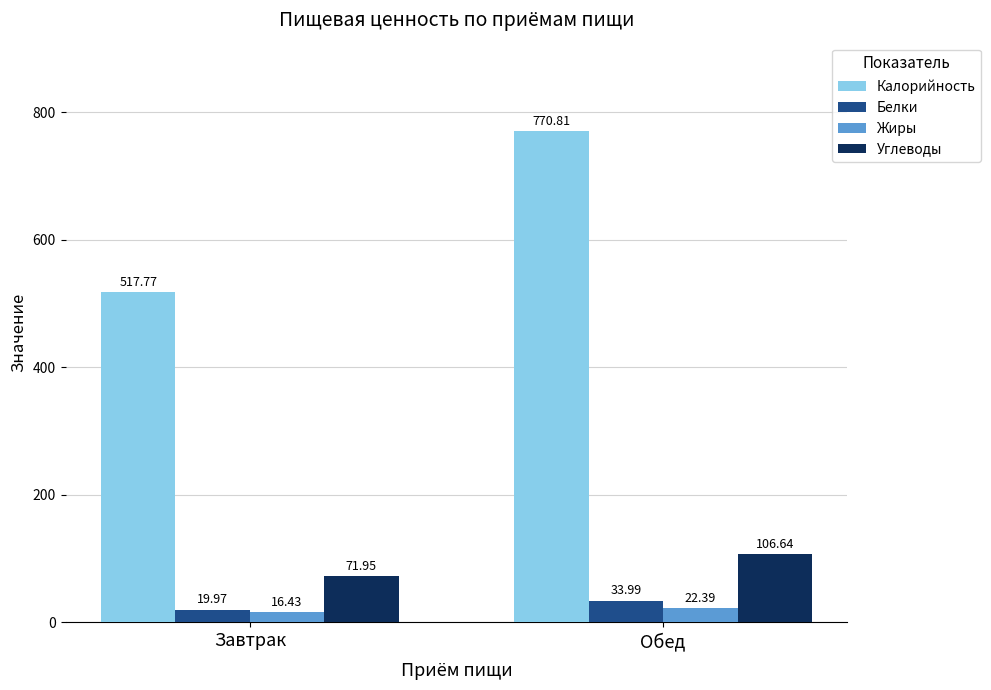

At how many categories does at least one series exceed 411?

2